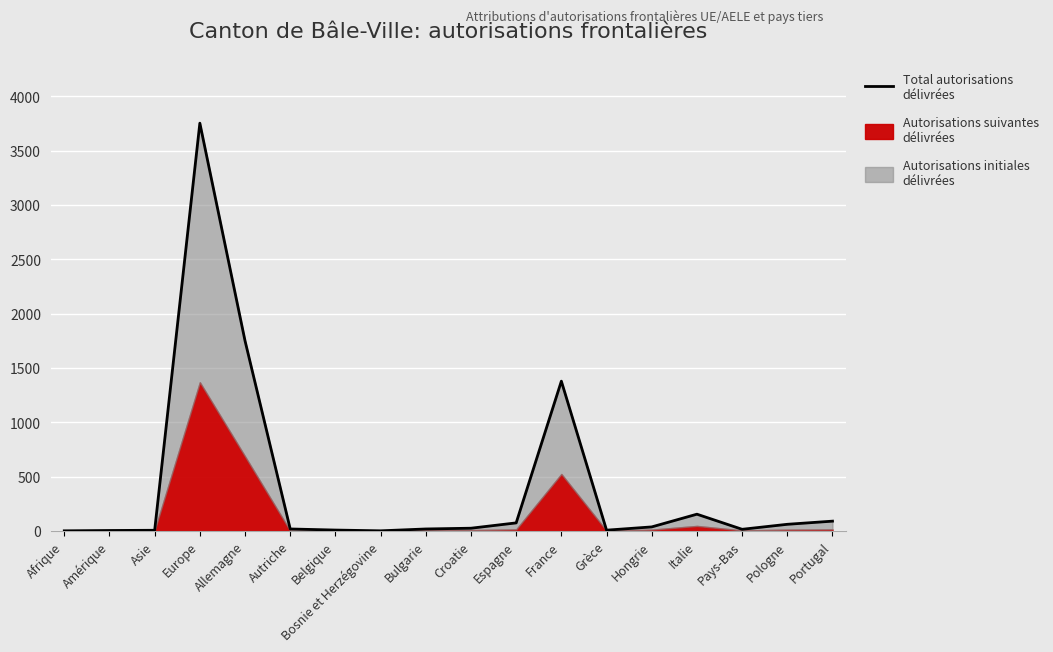

What is the label of the 12th point from the right?

Belgique